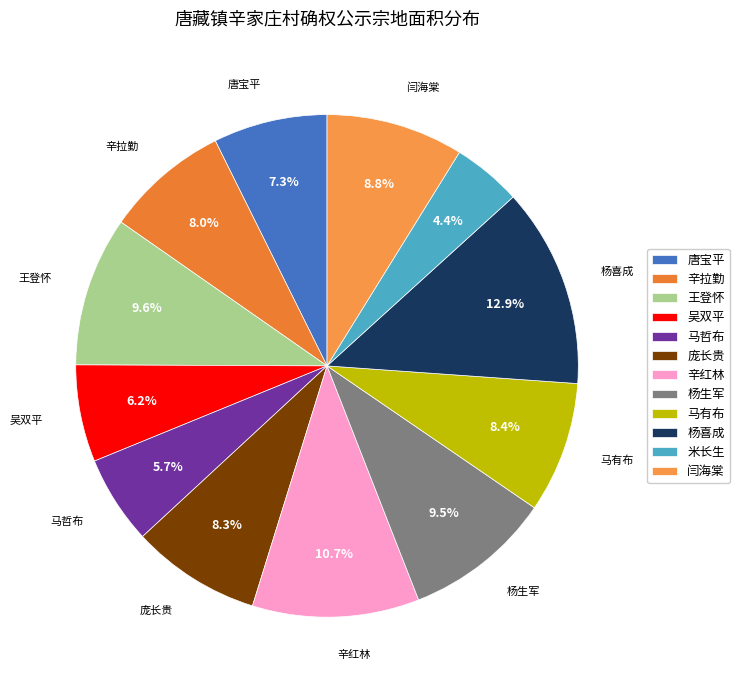

Does any single category account for the majority?

No